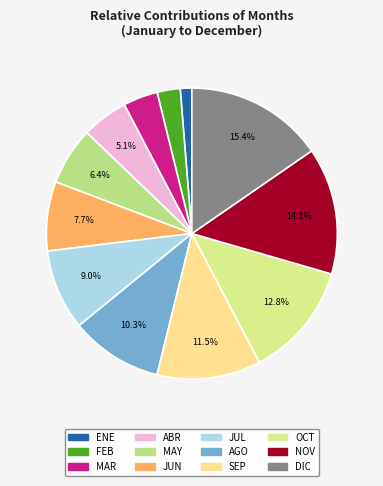

Rank the categories by value from highest to lowest.

DIC, NOV, OCT, SEP, AGO, JUL, JUN, MAY, ABR, MAR, FEB, ENE